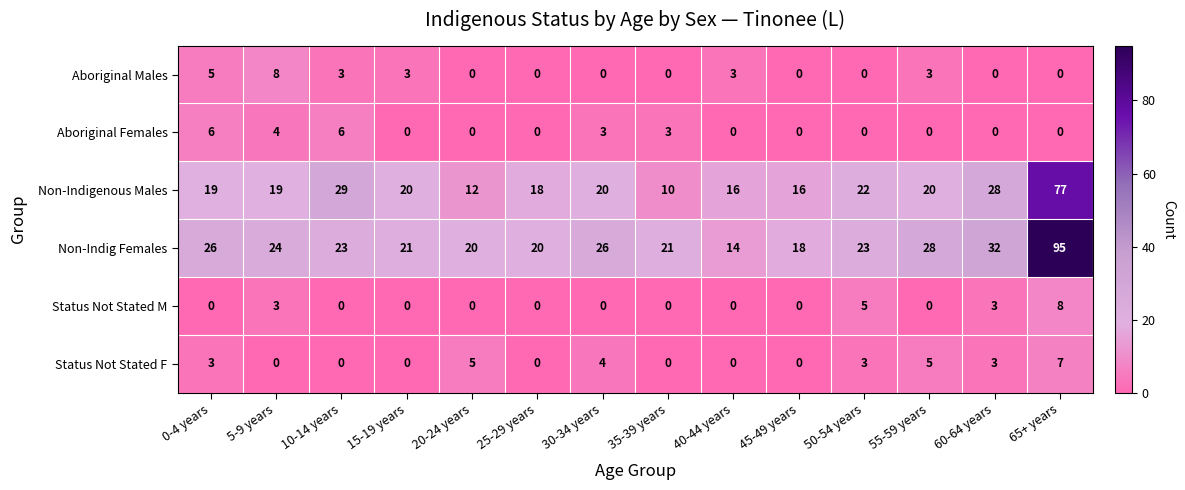

How many categories are shown in the chart?

14